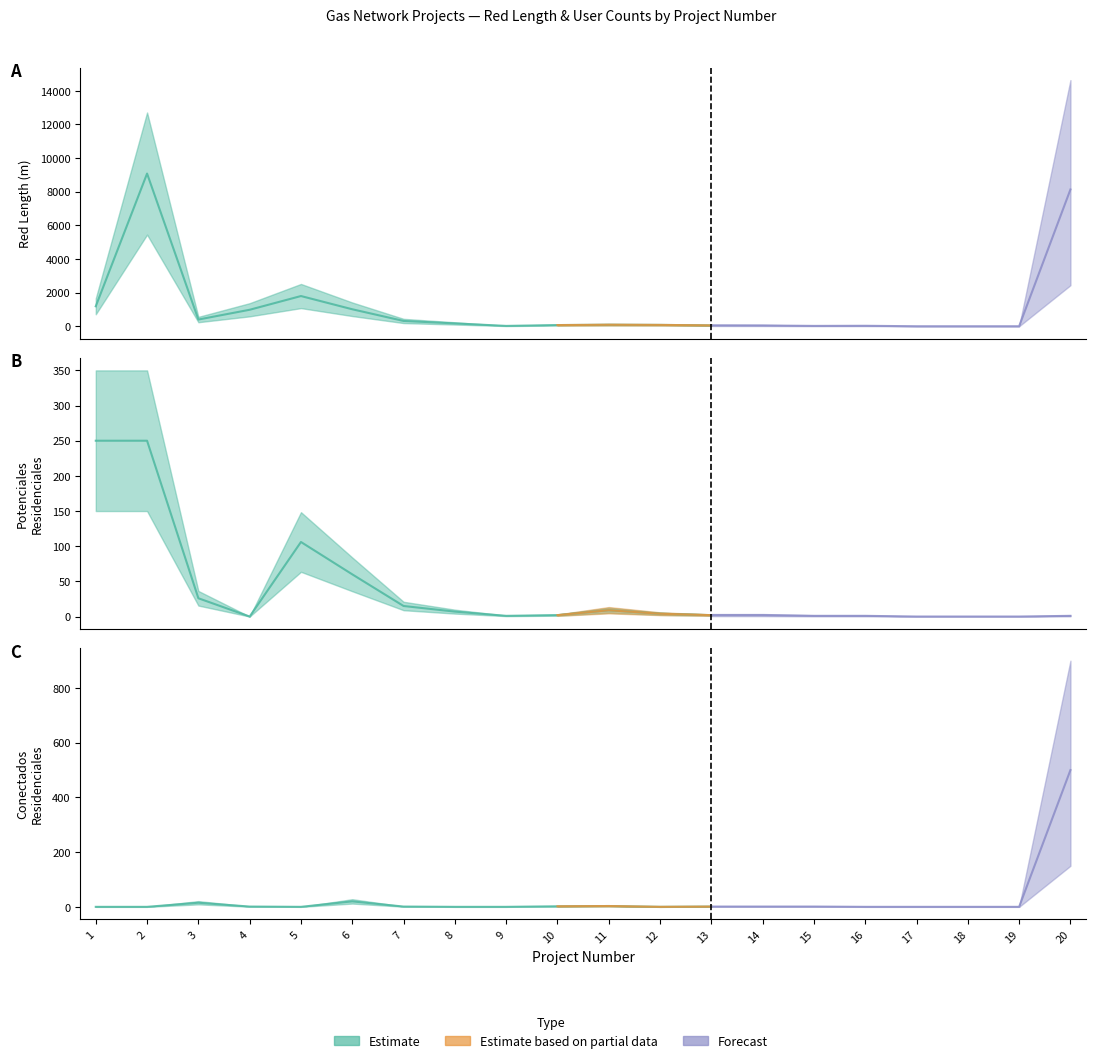

Which series has the largest total across all categories?

Red Length (m)